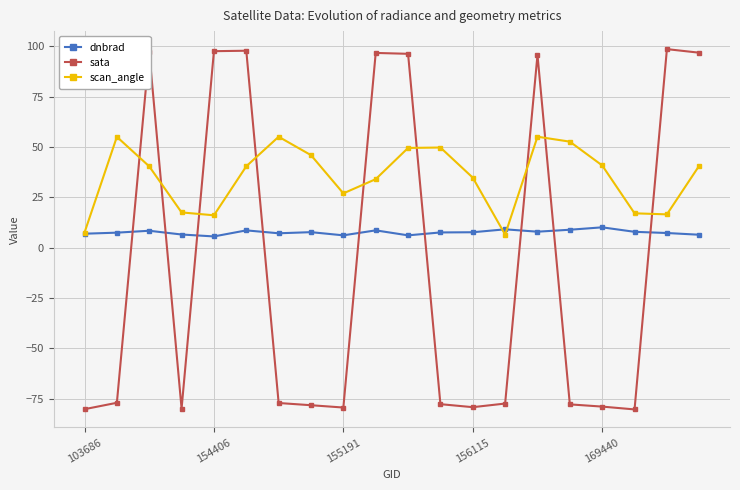

Which series has the largest total across all categories?

scan_angle